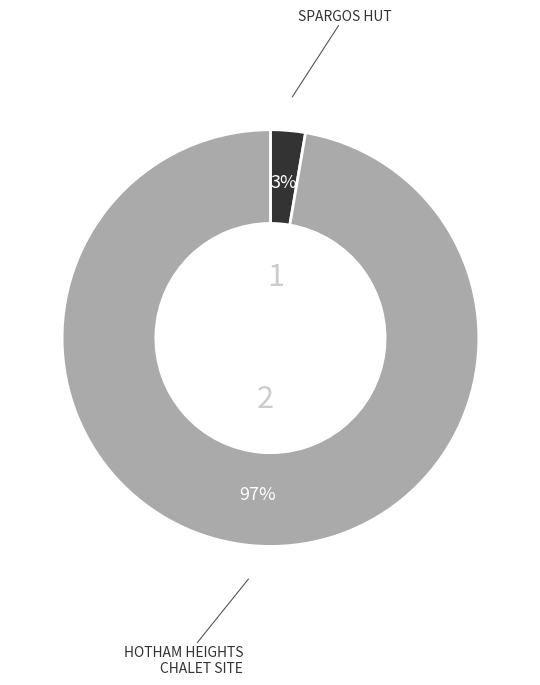

How many slices are in this pie chart?

2